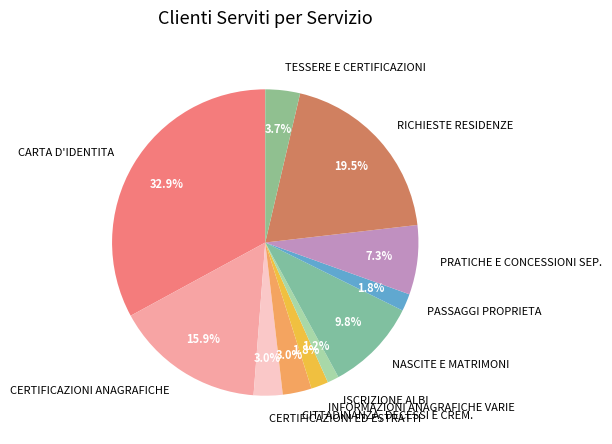

Is it true that PASSAGGI PROPRIETA is 9% of the pie?

False